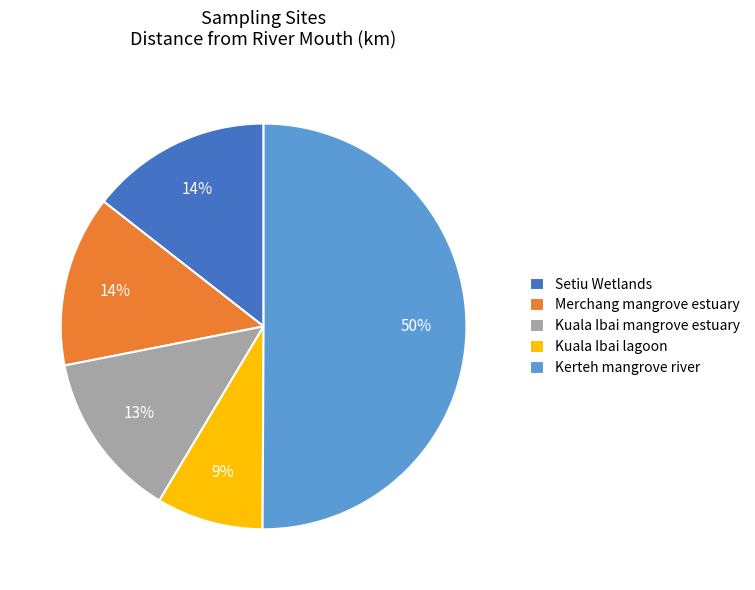

True or false: Kuala Ibai mangrove estuary accounts for 13% of the total.

True